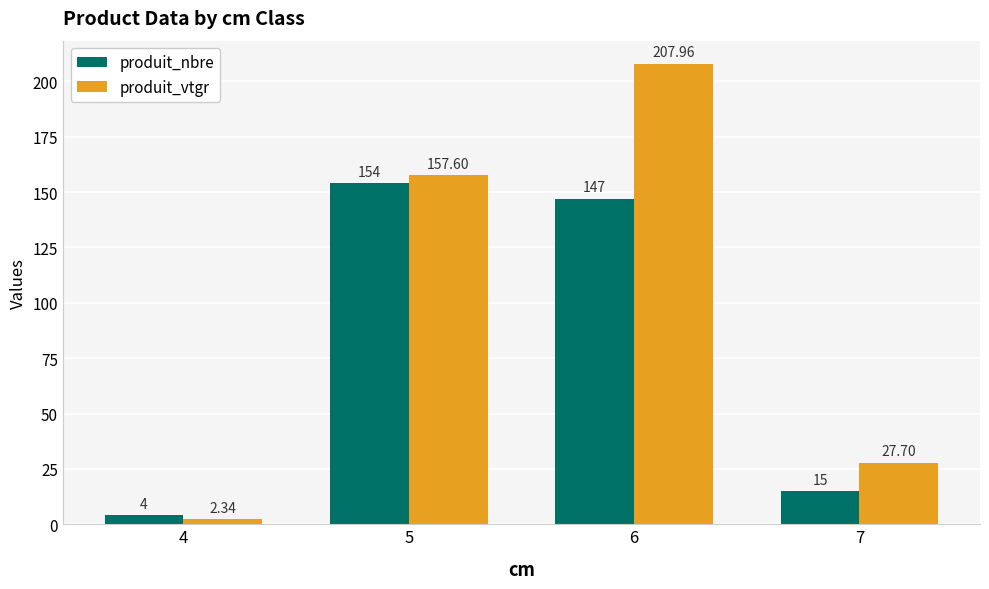

How many data points does each series have?

4